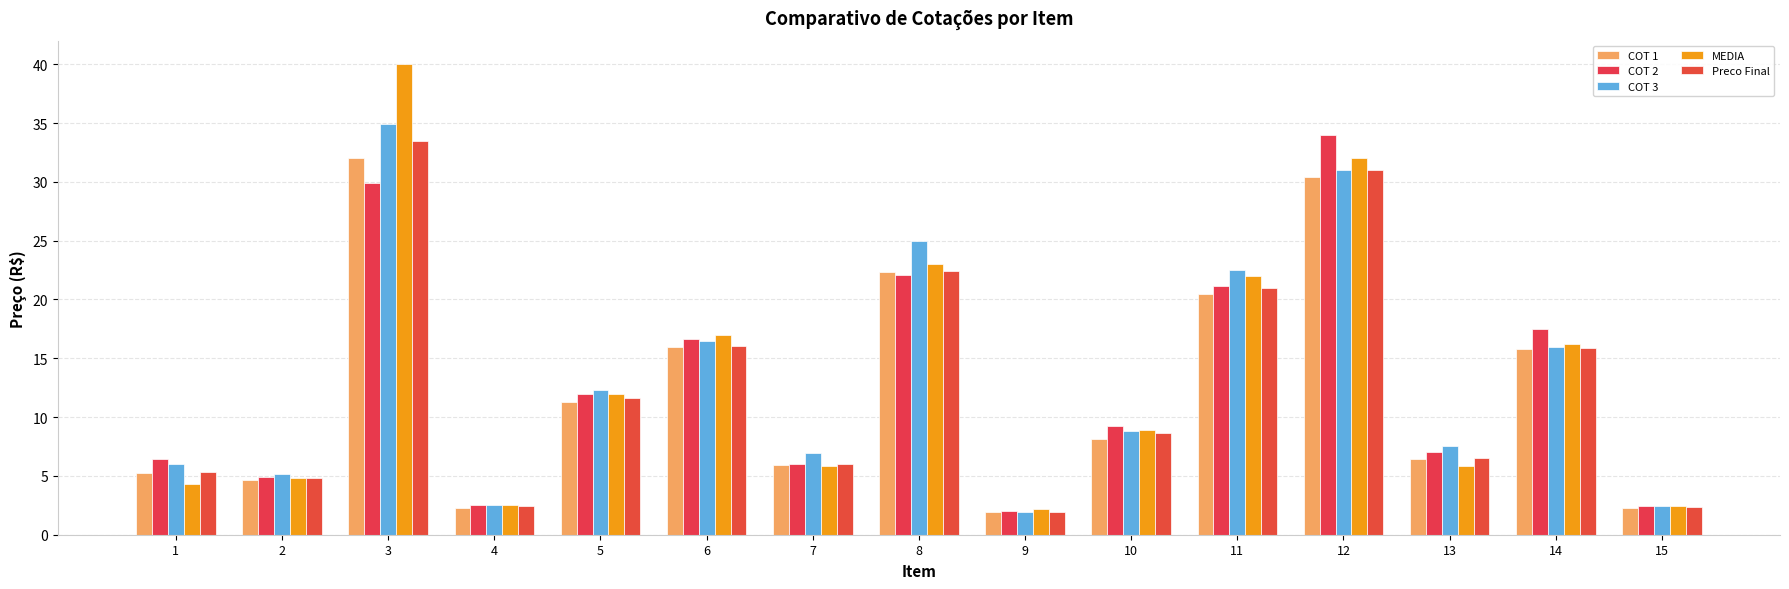

Reading left to right, extract all data points from this chart.

COT 1: 5.3	4.7	32.0	2.2	11.3	15.9	5.9	22.3	1.9	8.1	20.4	30.4	6.5	15.8	2.2
COT 2: 6.4	4.9	29.9	2.5	12.0	16.6	6.0	22.1	2.0	9.2	21.2	34.0	7.0	17.5	2.4
COT 3: 6.0	5.2	34.9	2.5	12.3	16.5	7.0	25.0	1.9	8.8	22.5	31.0	7.5	16.0	2.4
MEDIA: 4.3	4.8	40.0	2.5	12.0	17.0	5.9	23.0	2.2	8.9	22.0	32.0	5.8	16.2	2.5
Preco Final: 5.3	4.8	33.5	2.4	11.6	16.0	6.0	22.4	2.0	8.6	21.0	31.0	6.5	15.9	2.3